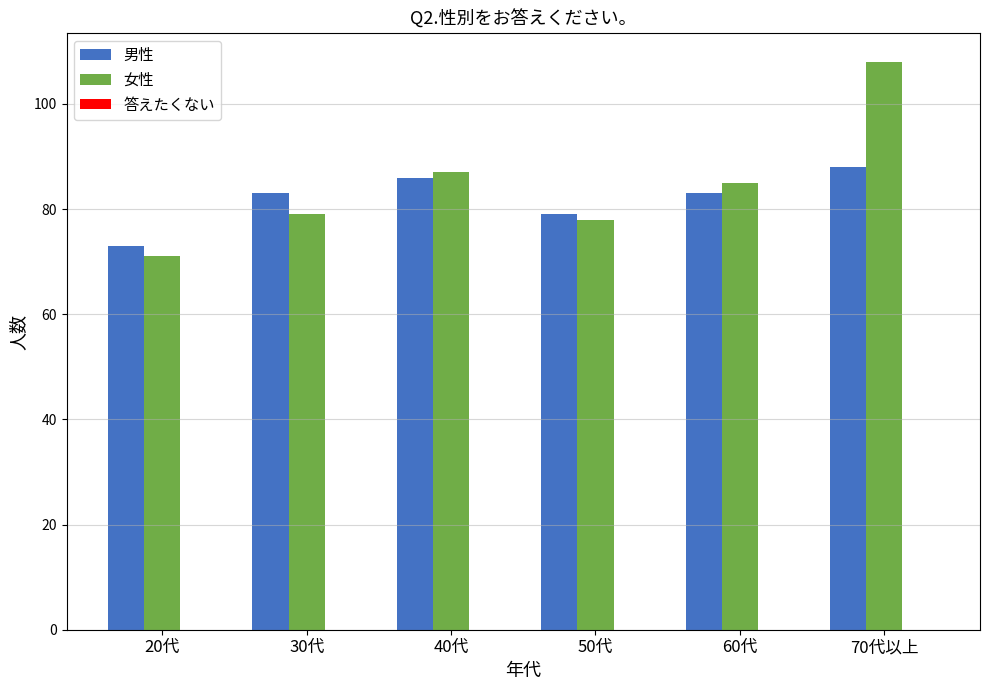

How many bars are there in each group?

2